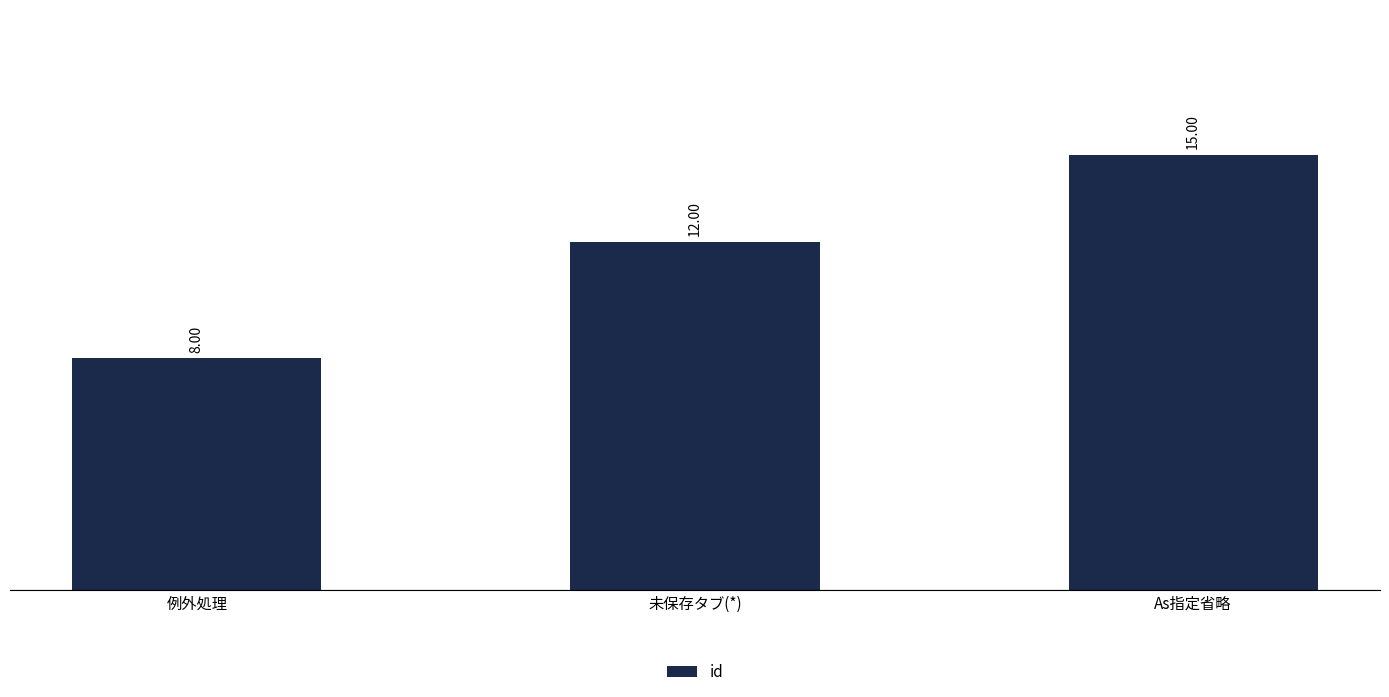

Reading left to right, transcribe all the data shown in this chart.

8	12	15